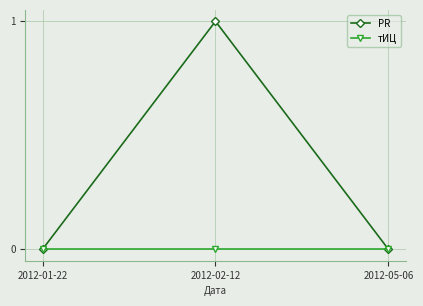

At which category is the sum across all series the highest?

2012-02-12